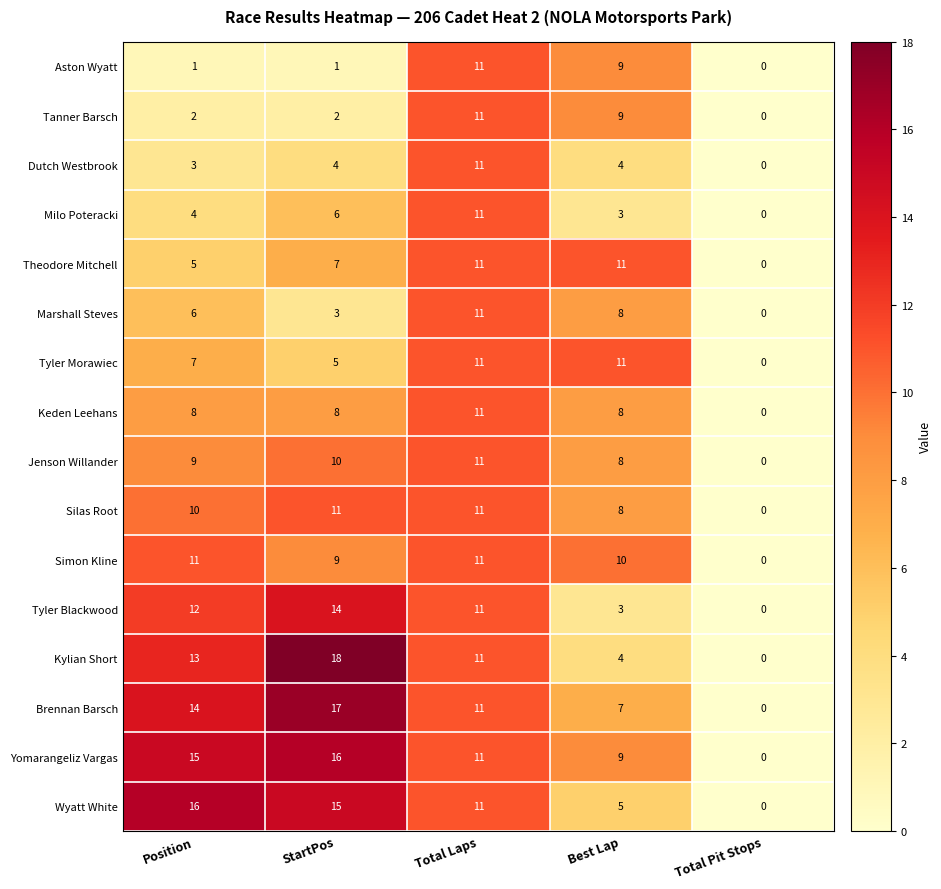

At StartPos, list the series in order from smallest to largest.

Aston Wyatt, Tanner Barsch, Marshall Steves, Dutch Westbrook, Tyler Morawiec, Milo Poteracki, Theodore Mitchell, Keden Leehans, Simon Kline, Jenson Willander, Silas Root, Tyler Blackwood, Wyatt White, Yomarangeliz Vargas, Brennan Barsch, Kylian Short